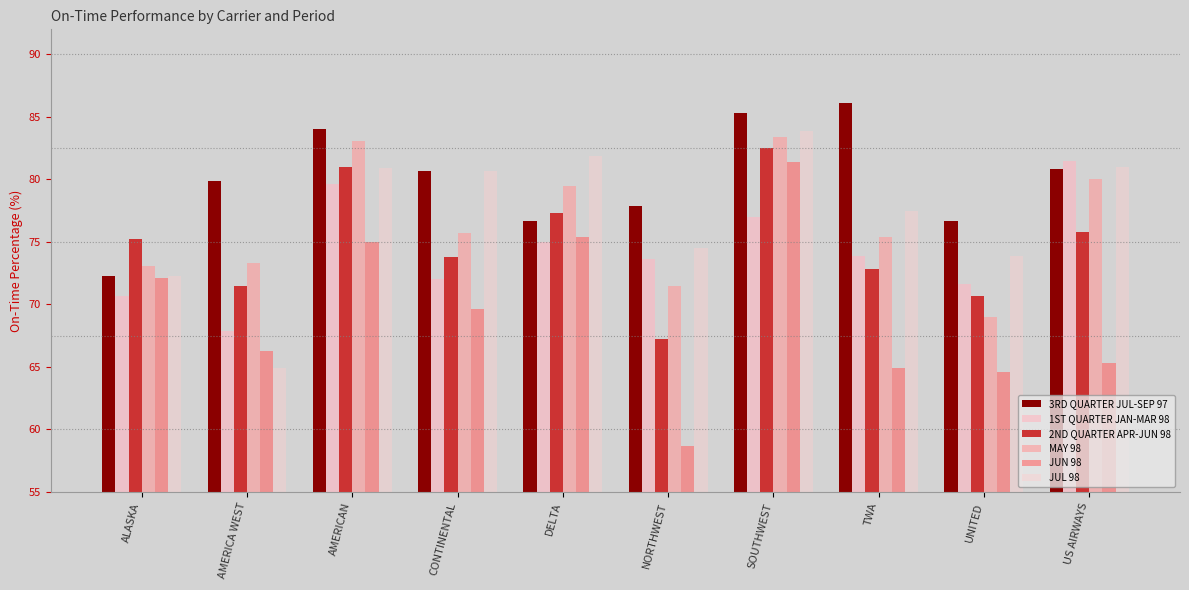

What are all the series names shown in the legend?

3RD QUARTER JUL-SEP 97, 1ST QUARTER JAN-MAR 98, 2ND QUARTER APR-JUN 98, MAY 98, JUN 98, JUL 98